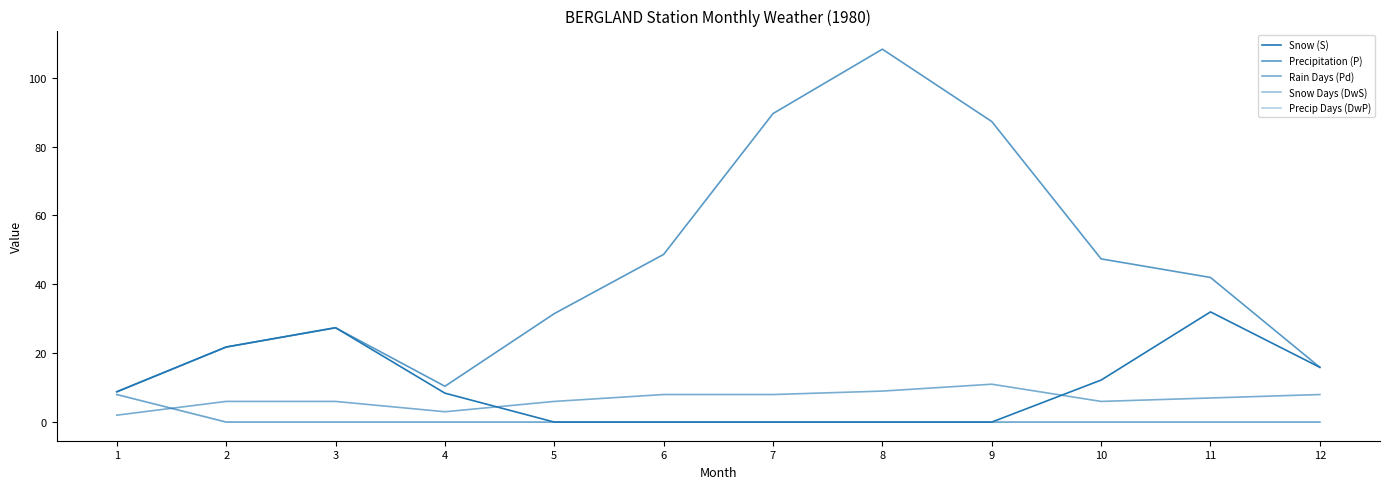

Does the chart display data point markers on the line(s)?

No